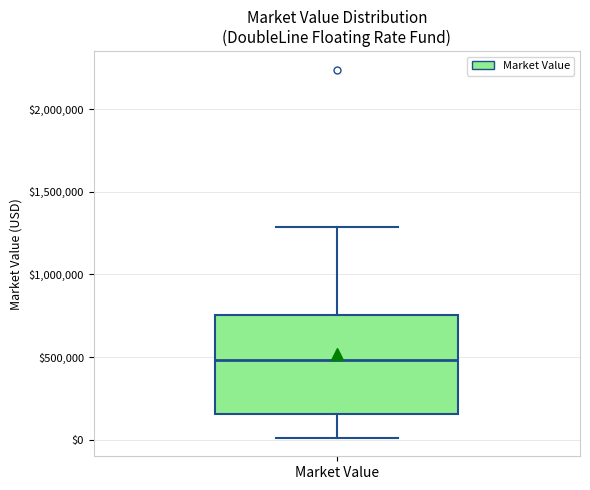

Read this box plot against the y-axis: the position of the median line, the range covered by the box, and the ends of both whiskers. The values are not printed on the chart, so give them approximately, as read against the axis.

median 500000, box 150000 to 750000, whiskers 0 to 1300000